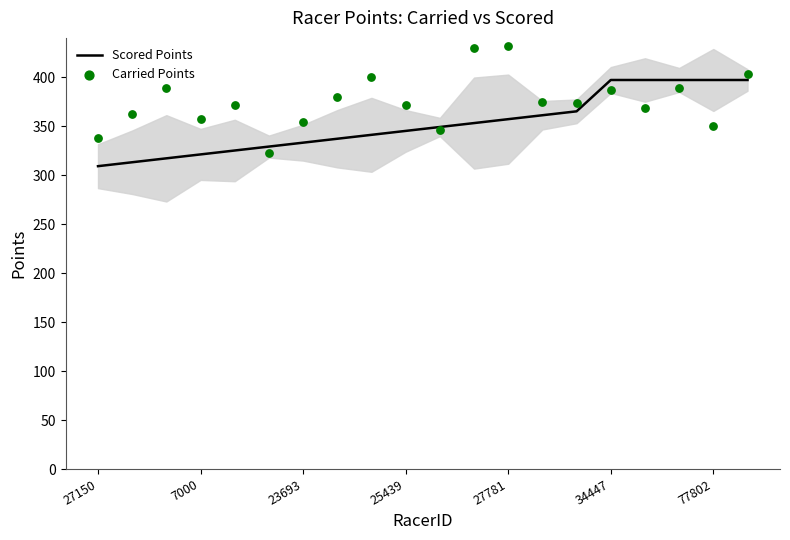

True or false: Scored Points has a value of 172.0 at 23693.

False